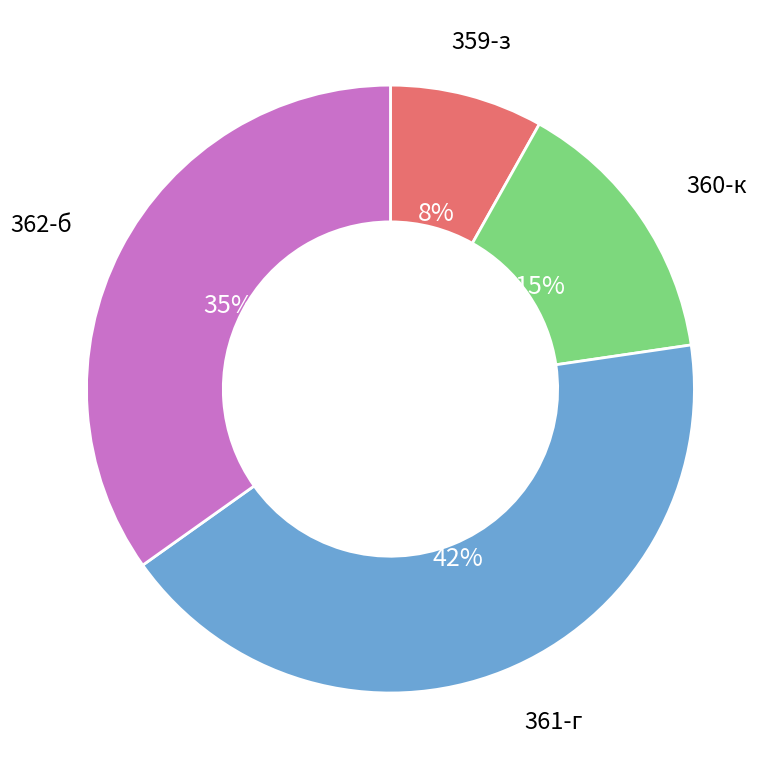

To the nearest percent, what is the combined percentage of 362-б and 359-з?

43%